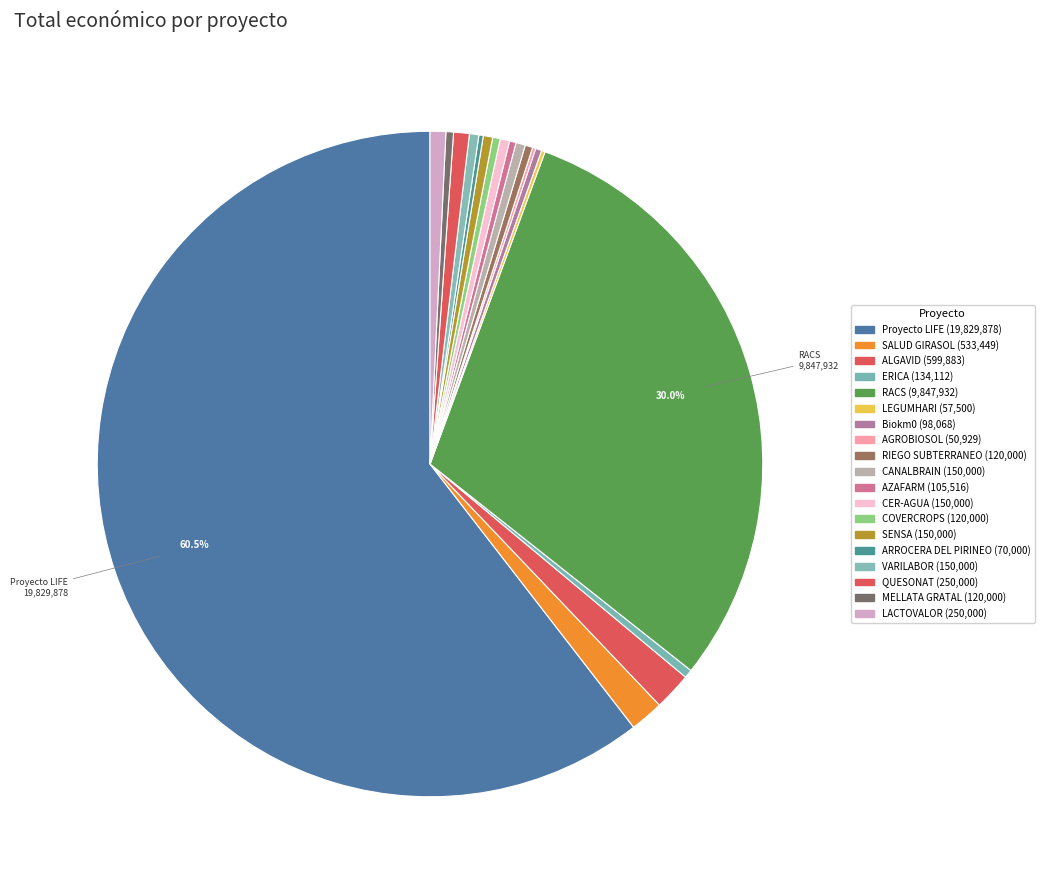

To the nearest percent, what is the combined percentage of Biokm0 and QUESONAT?

1%